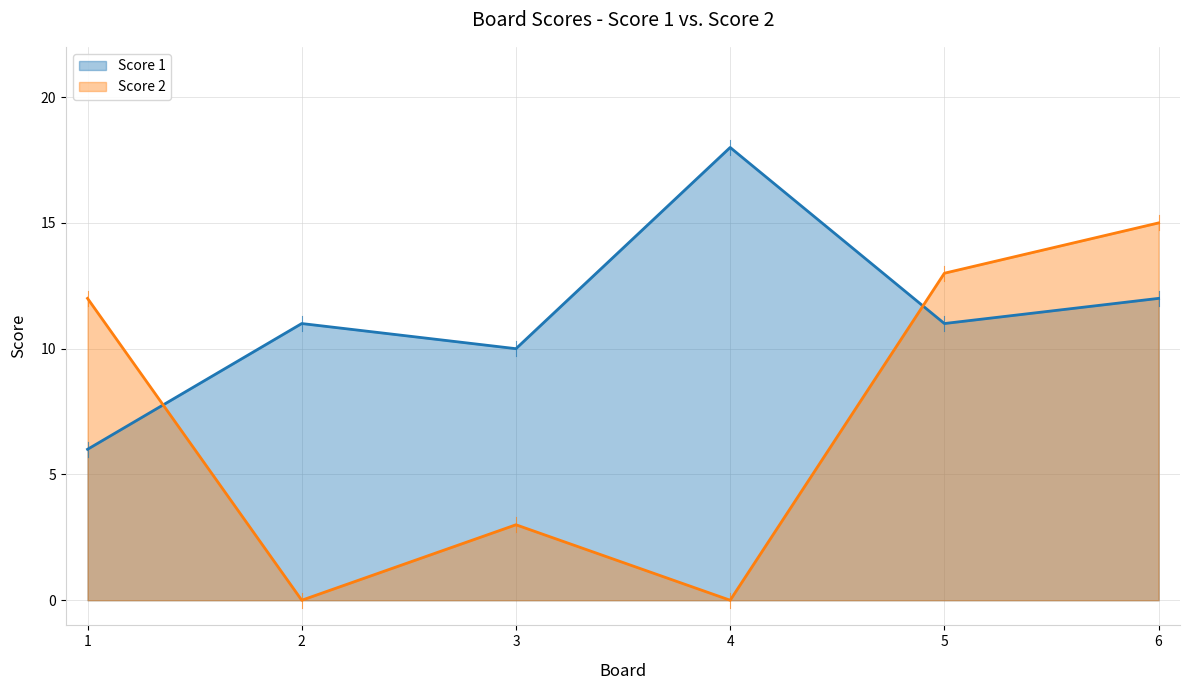

At which category does the chart reach its peak across all series?

4